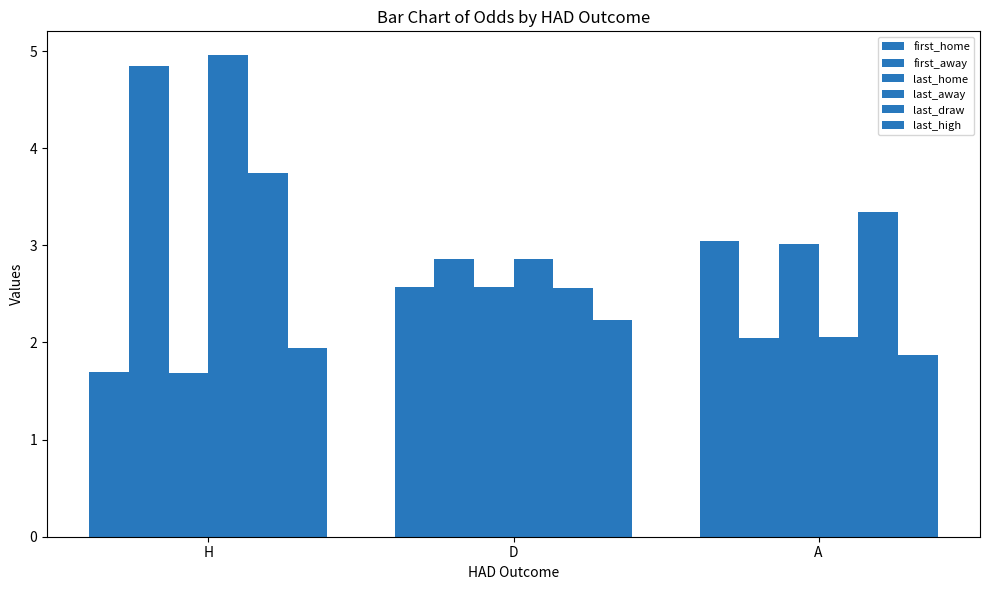

What is the difference between the highest and lowest values at D?

0.6